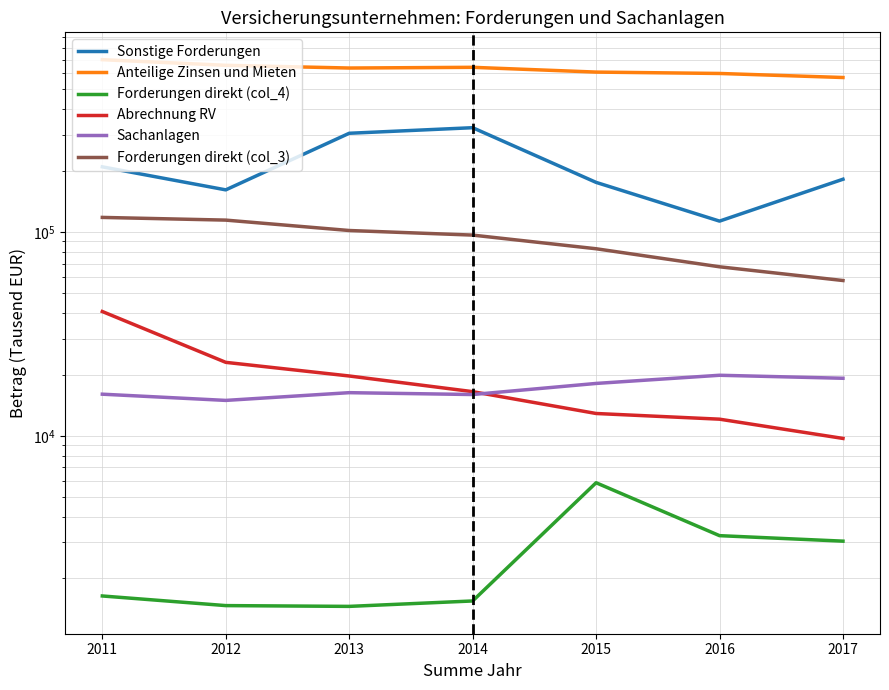

Rank the series at 2013 from highest to lowest value.

Anteilige Zinsen und Mieten, Sonstige Forderungen, Forderungen direkt (col_3), Abrechnung RV, Sachanlagen, Forderungen direkt (col_4)